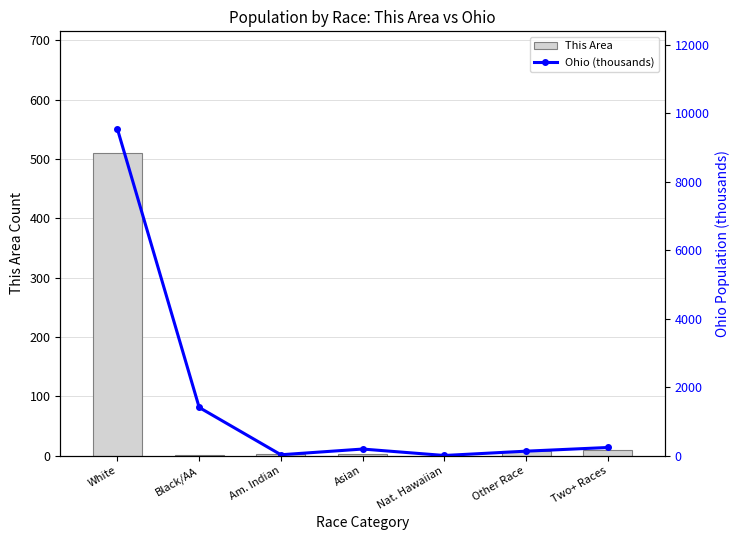

True or false: Ohio (thousands) has a value of 1.4 at Nat. Hawaiian.

False